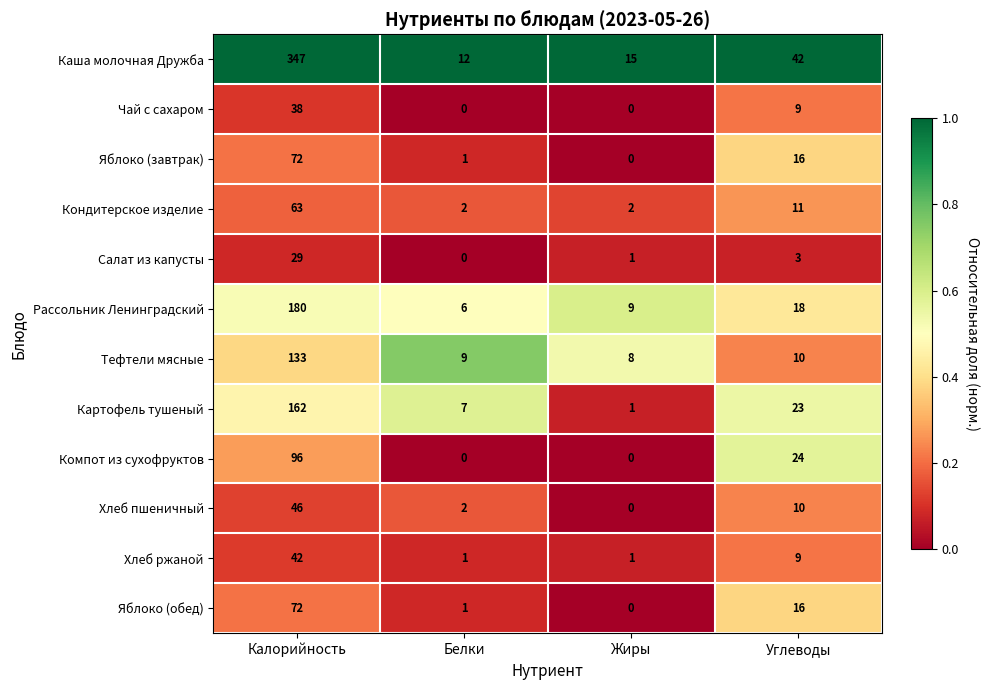

At which label is Каша молочная Дружба closest to 179?

Углеводы